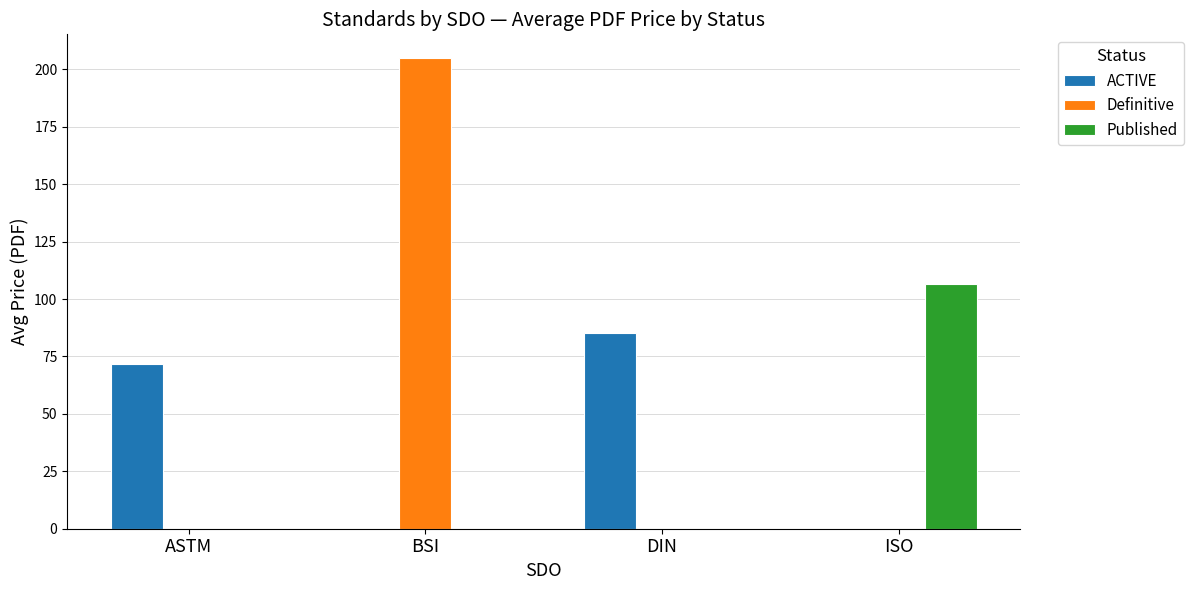

Does the chart contain stacked bars?

No